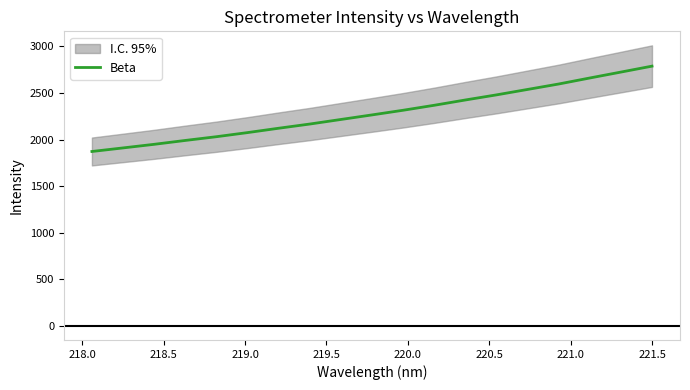

What is the maximum value for Beta?

2788.6